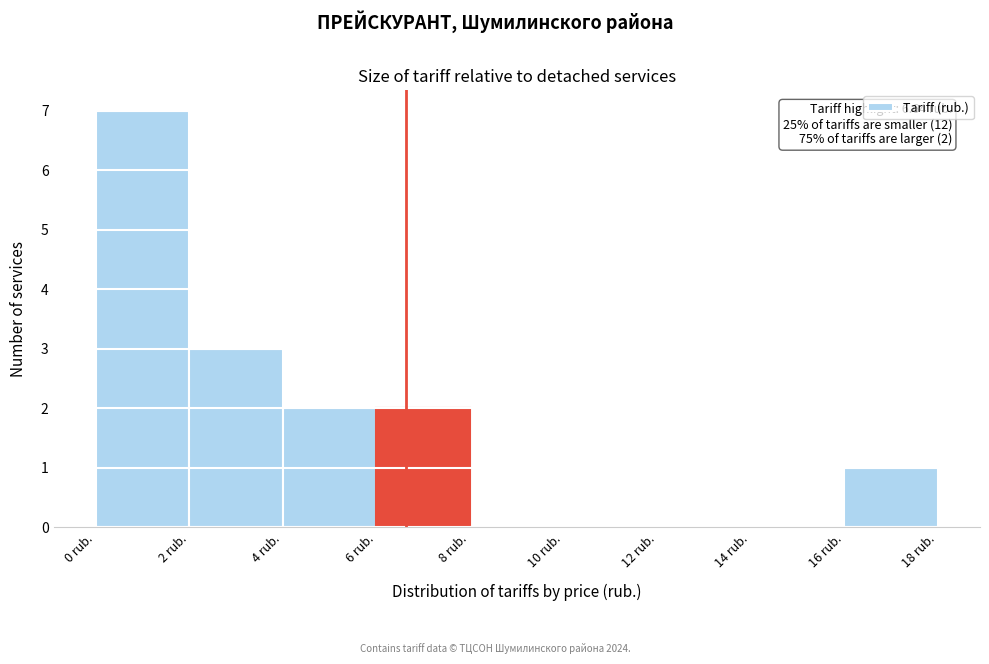

Over which range of the x-axis is the bar tallest?

0 to 2